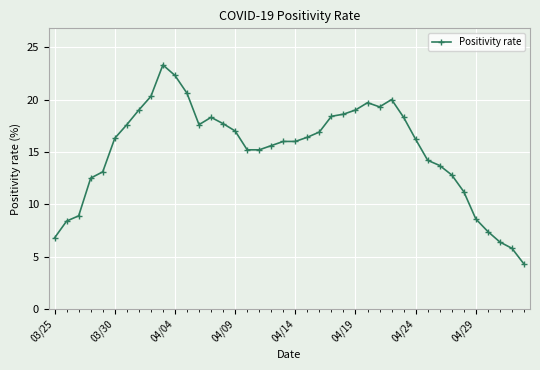

What is the value of the 1st point from the left?

6.8